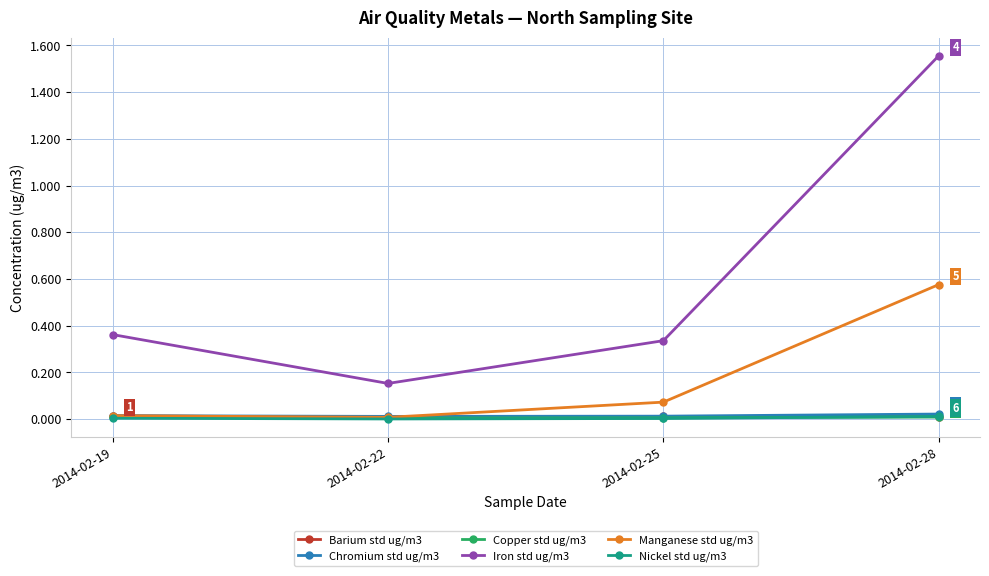

Which series has the largest total across all categories?

Iron std ug/m3